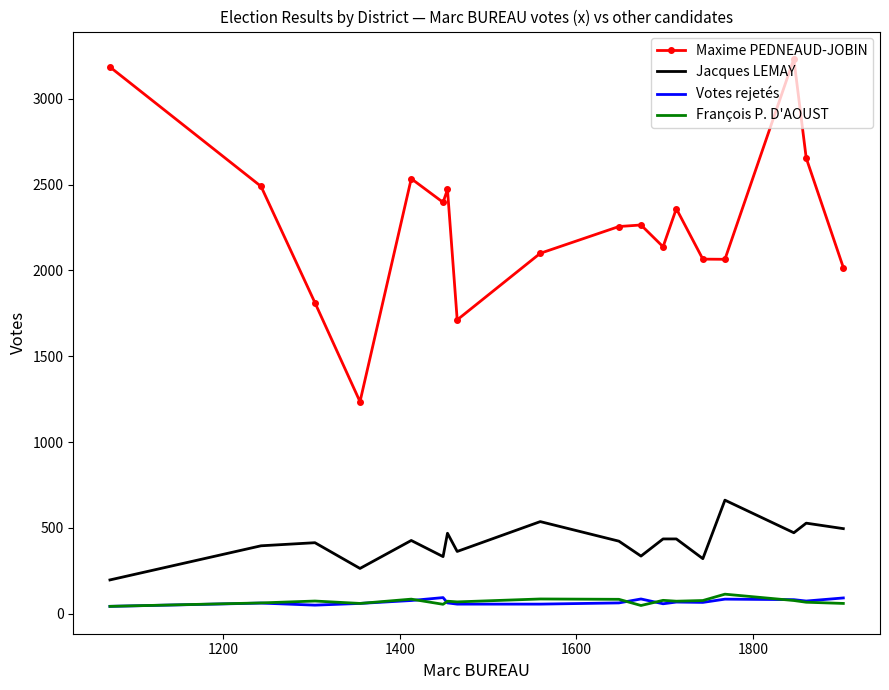

What is the maximum value for Jacques LEMAY?

661